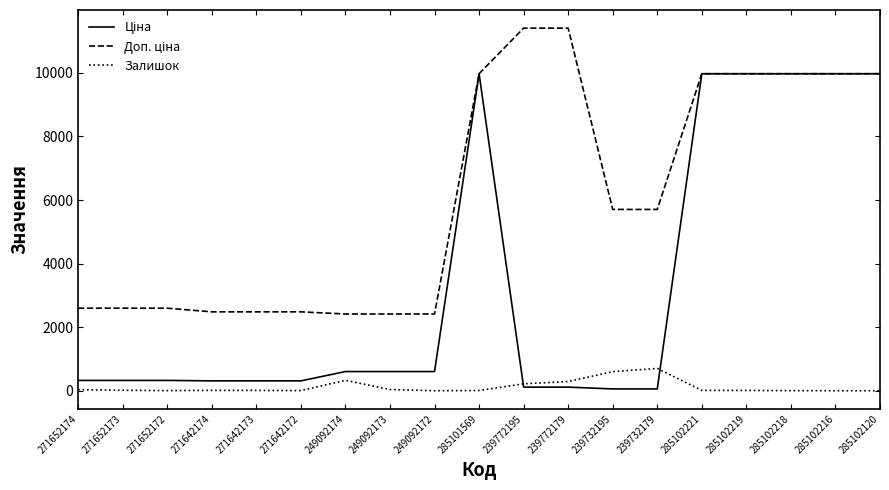

The Залишок series shows 0.0 at 285102216. True or false?

True